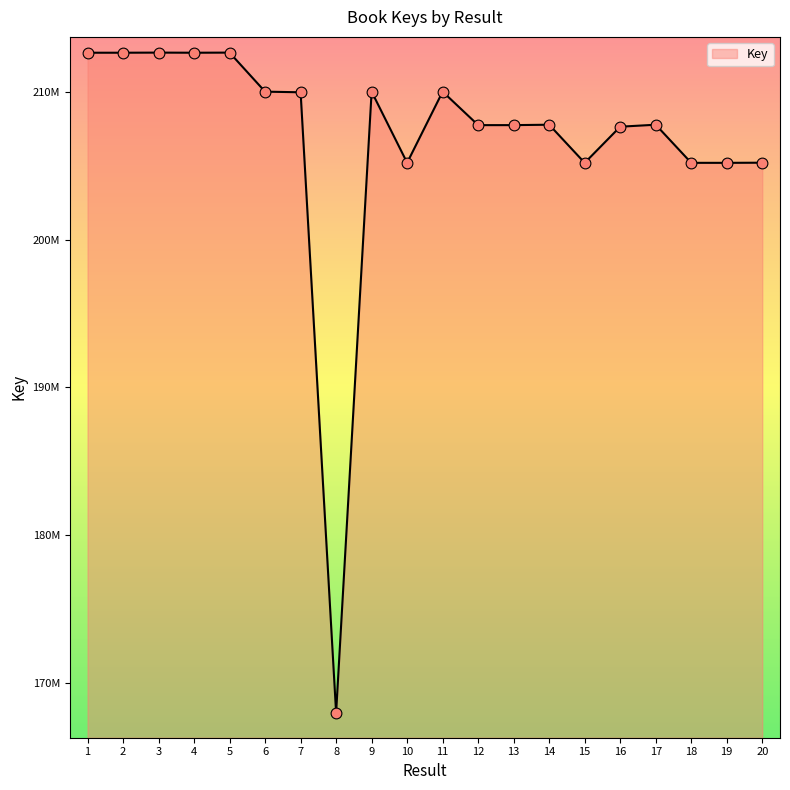

Is this an area chart (filled region under the line)?

Yes